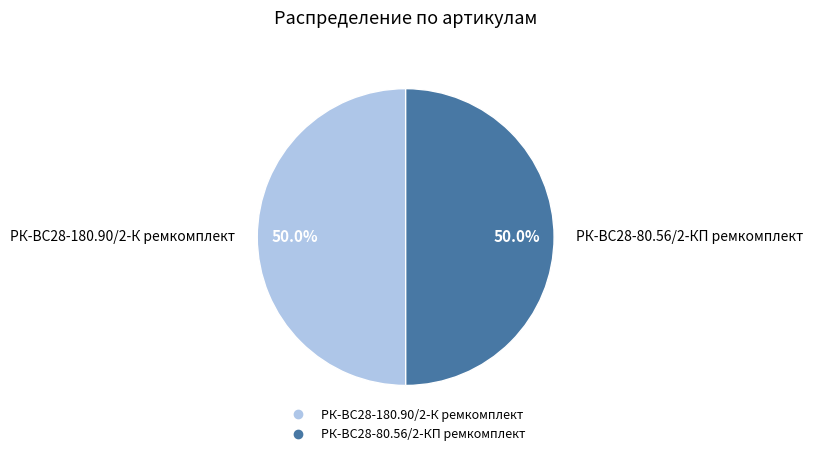

To the nearest percent, what portion does РК-ВС28-180.90/2-К ремкомплект represent?

50%